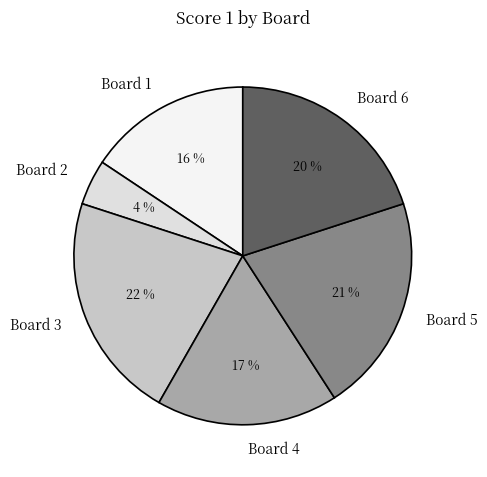

What is the smallest slice in the pie chart?

Board 2